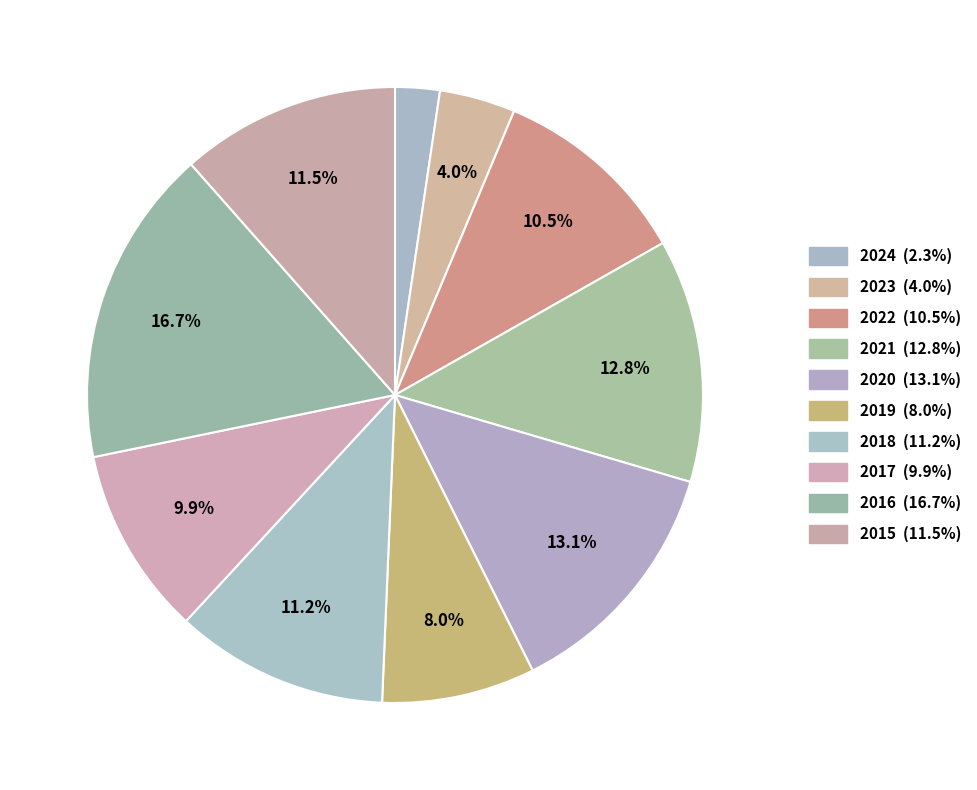

How many slices are in this pie chart?

10